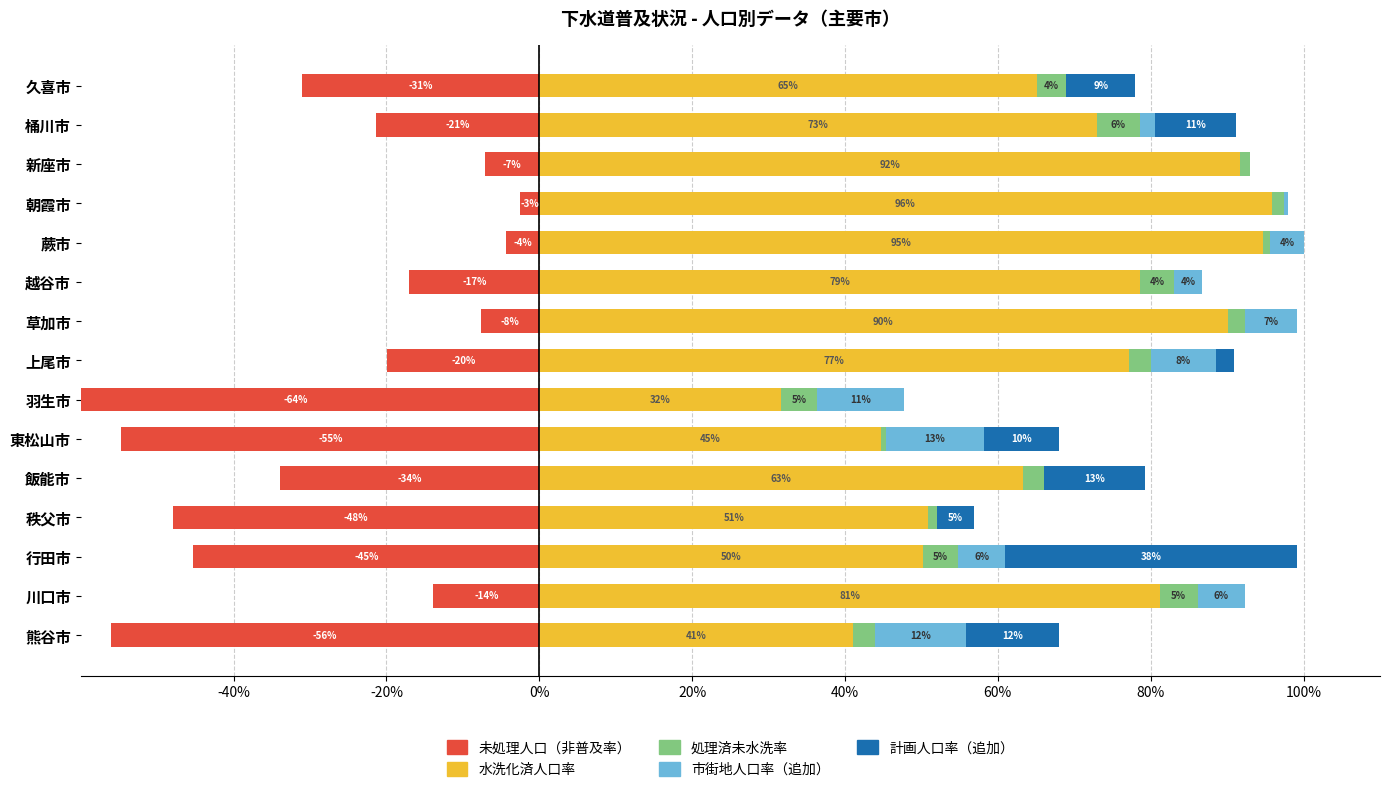

True or false: 水洗化済人口率 has a value of 39.1 at 朝霞市.

False